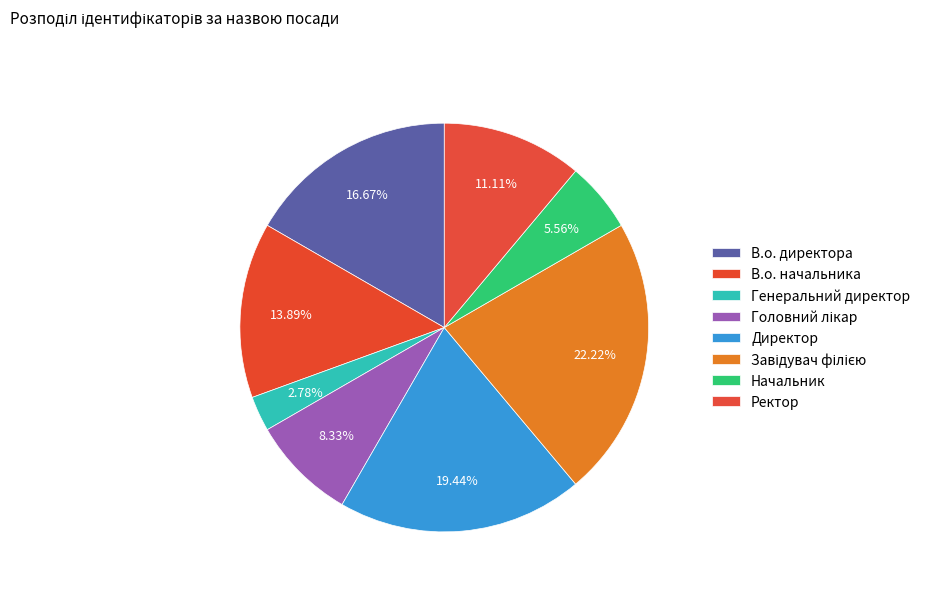

How much of the chart is everything except В.о. начальника?

86.1%